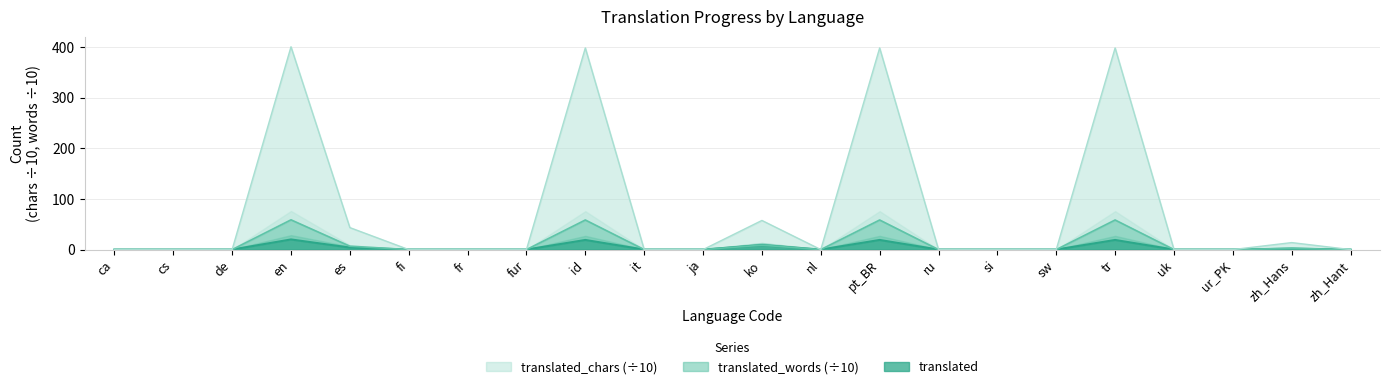

True or false: translated_chars and translated_words cross at least once.

False